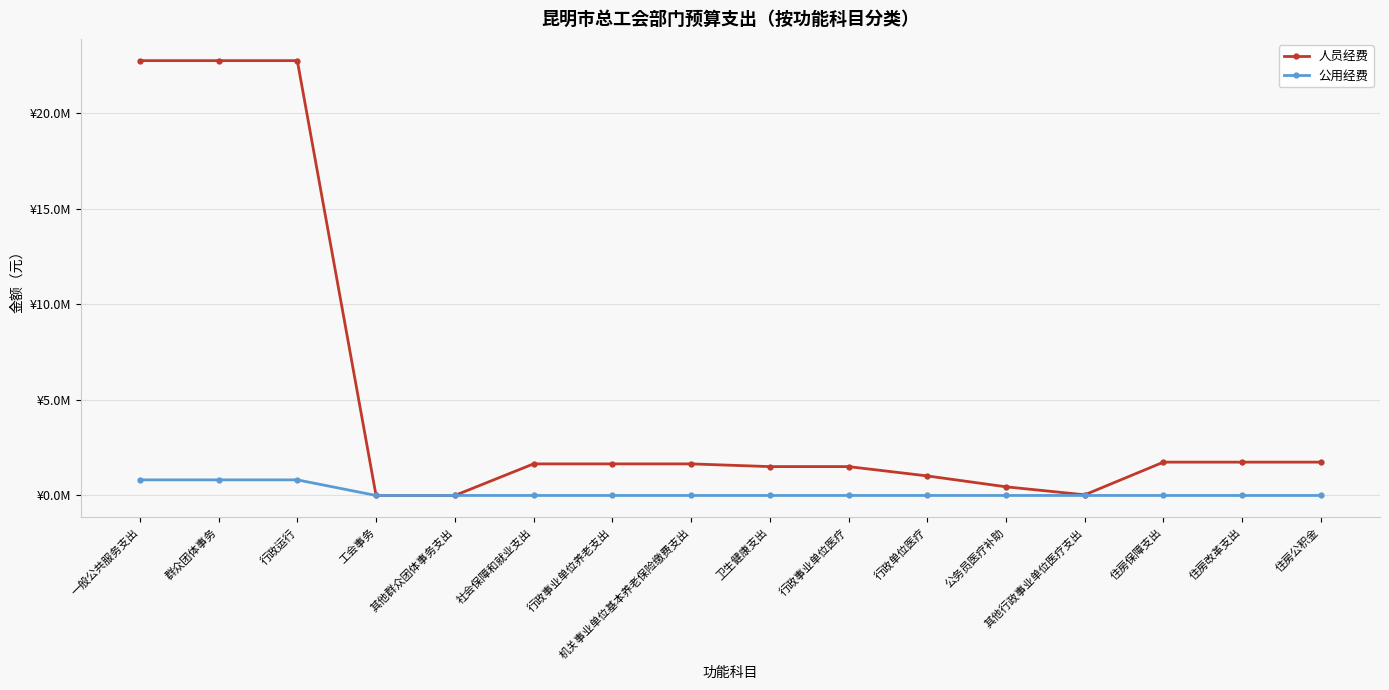

At which label does 人员经费 first exceed 1651700?

一般公共服务支出